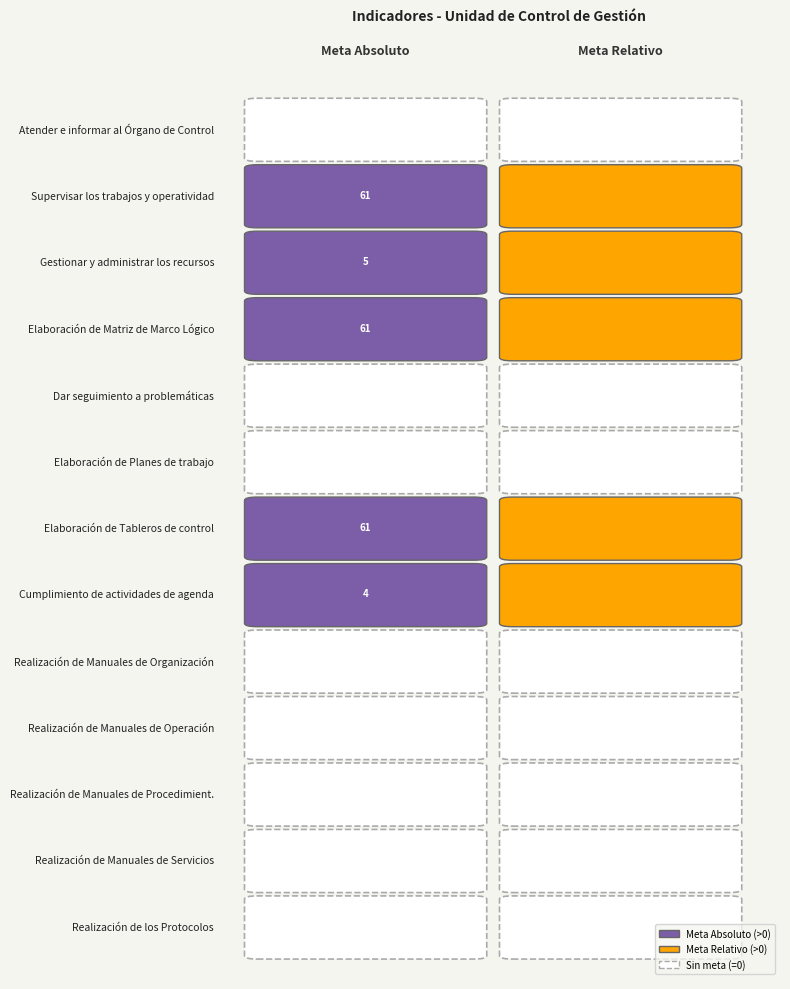

Reading left to right, extract all data points from this chart.

Atender e informar al Órgano de Control: 0=0	1=0
Supervisar los trabajos y operatividad: 0=61	1=1
Gestionar y administrar los recursos: 0=5	1=1
Elaboración de Matriz de Marco Lógico: 0=61	1=1
Dar seguimiento a problemáticas: 0=0	1=0
Elaboración de Planes de trabajo: 0=0	1=0
Elaboración de Tableros de control: 0=61	1=1
Cumplimiento de actividades de agenda: 0=4	1=1
Realización de Manuales de Organización: 0=0	1=0
Realización de Manuales de Operación: 0=0	1=0
Realización de Manuales de Procedimient.: 0=0	1=0
Realización de Manuales de Servicios: 0=0	1=0
Realización de los Protocolos: 0=0	1=0